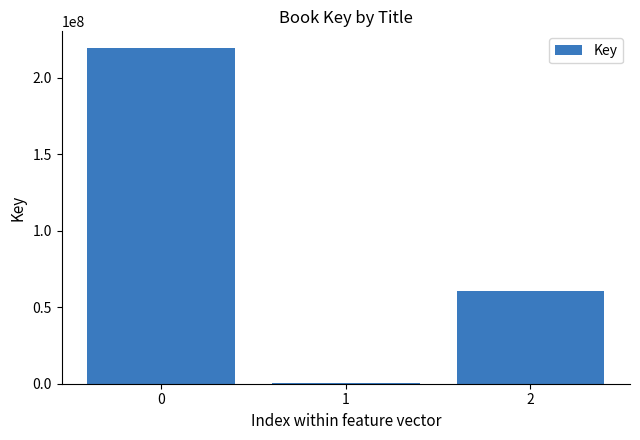

What is the approximate value at 2, to the nearest 50?

60337550